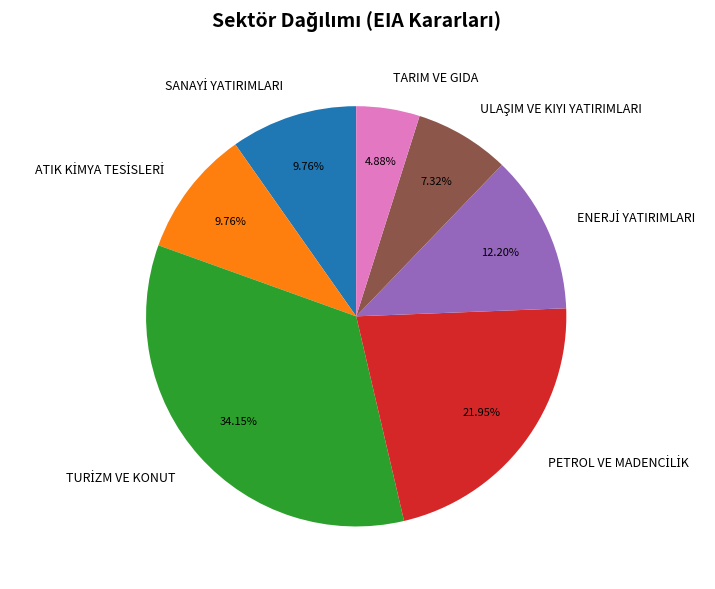

Count the number of slices in the pie.

7